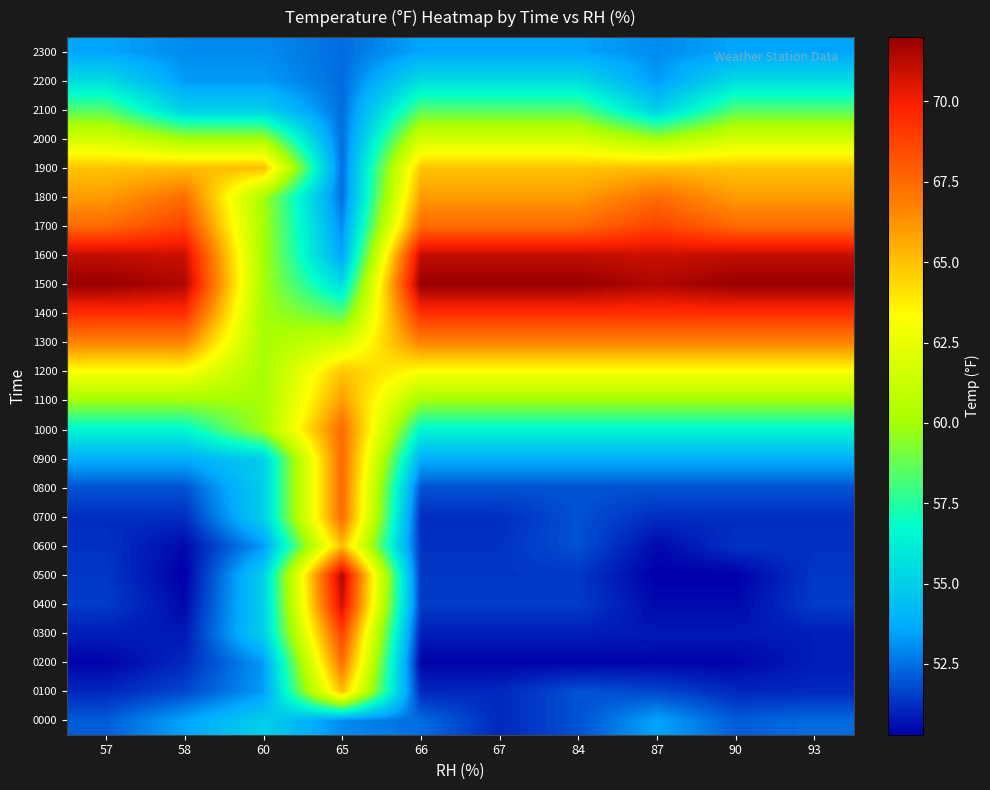

Which series has the largest total across all categories?

1500